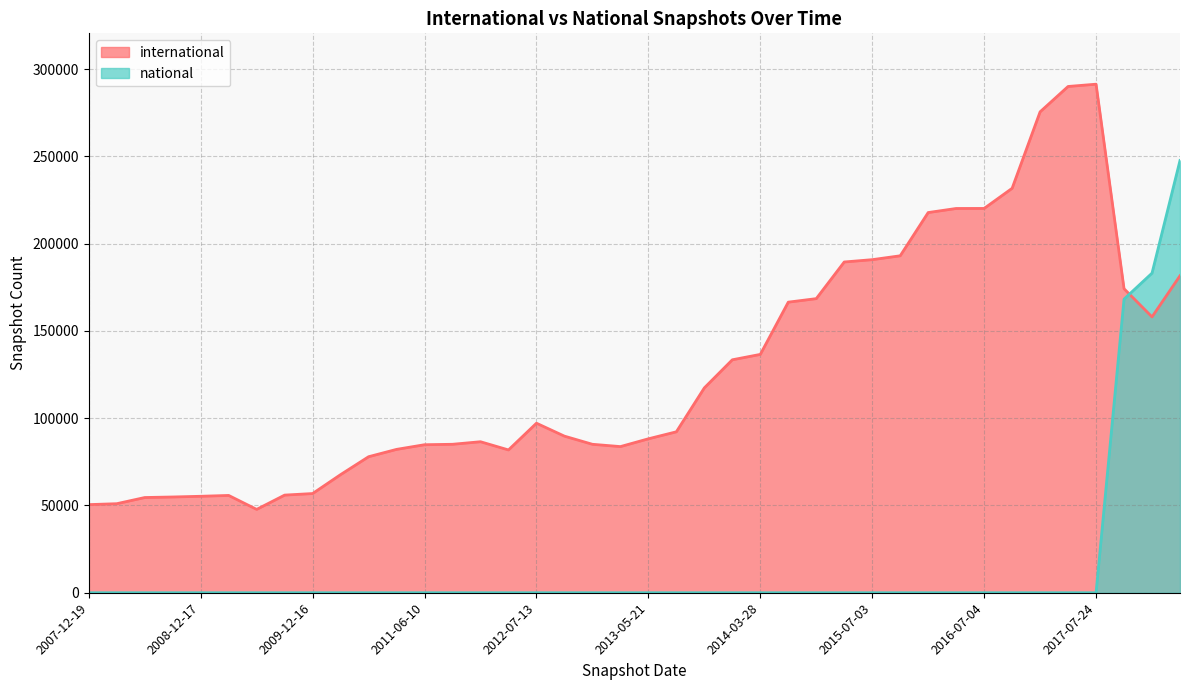

Is it true that national equals 0 at 2016-04-05?

True